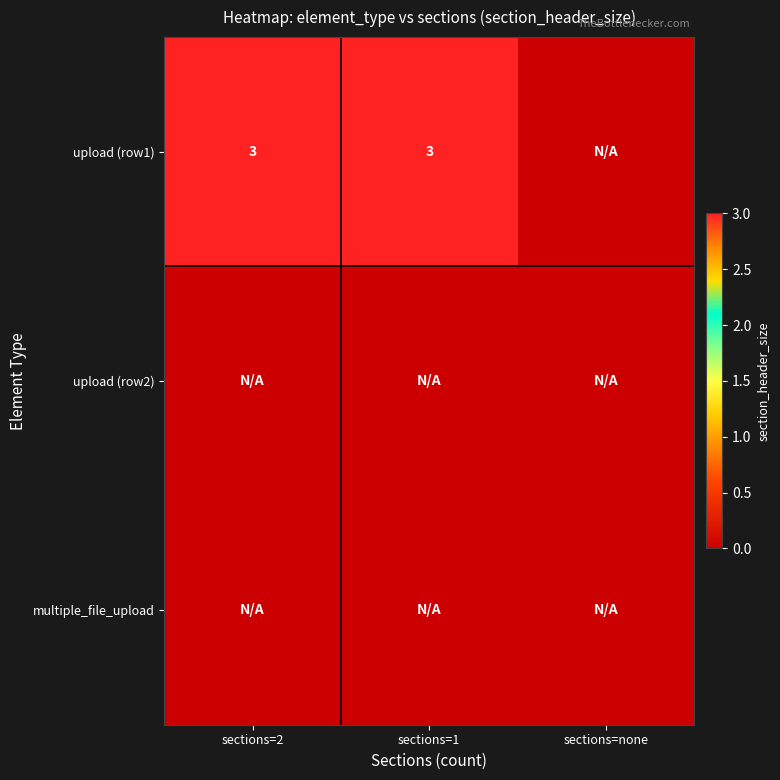

True or false: upload (row1) has a value of 3 at sections=1.

True